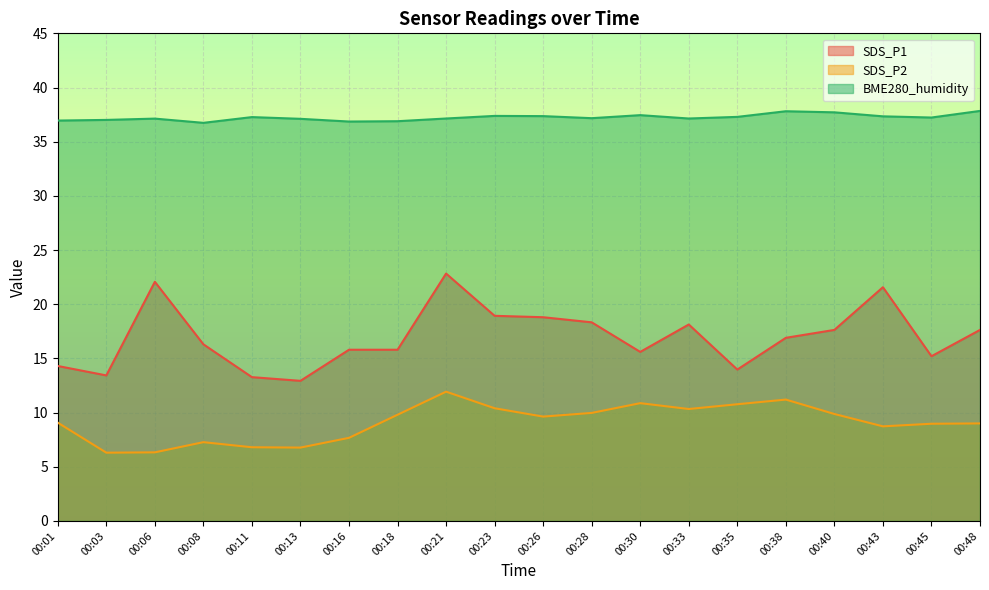

True or false: SDS_P1 and SDS_P2 intersect in this chart.

False